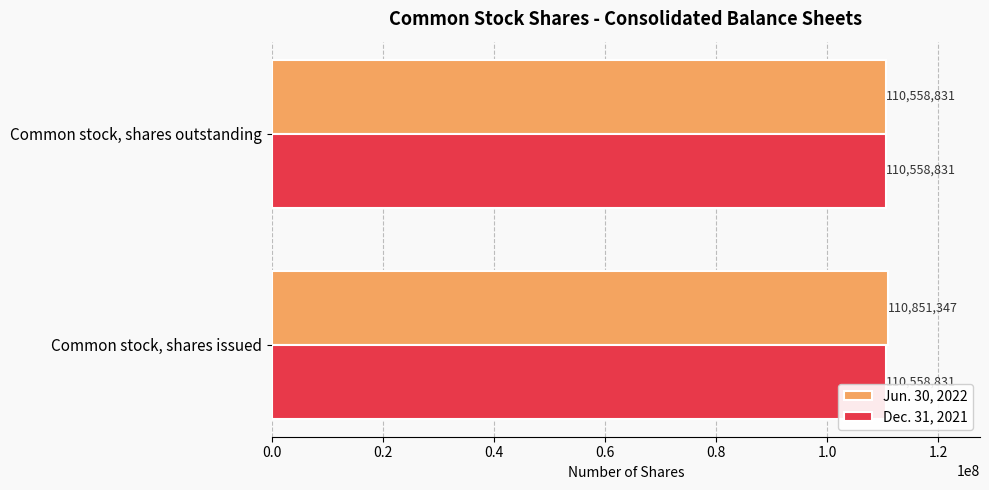

The value of Jun. 30, 2022 at Common stock, shares issued is 28406306. True or false?

False